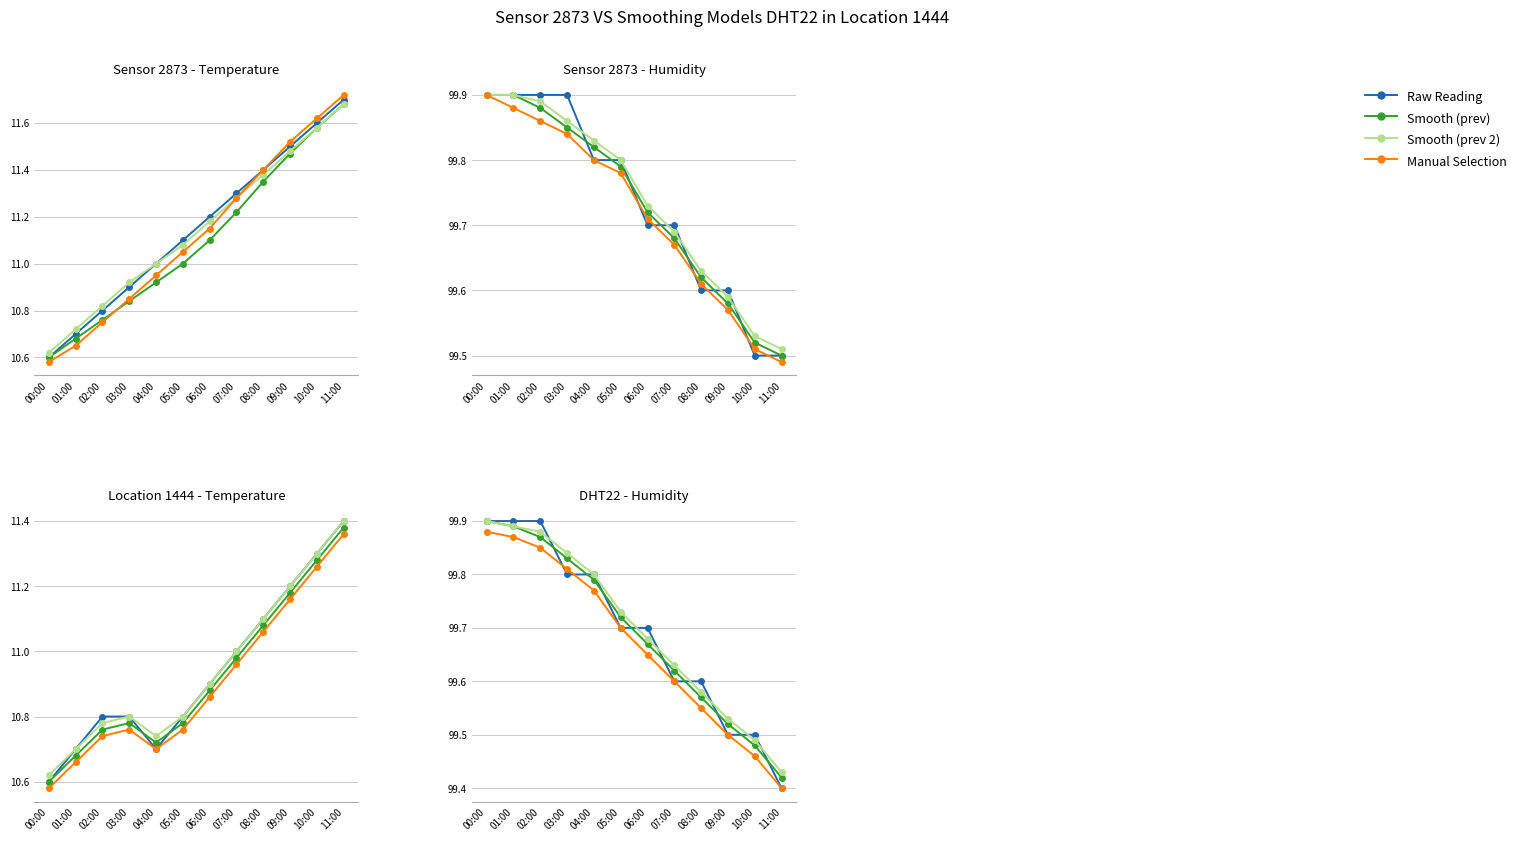

The Manual Selection series shows 99.8 at 03:00. True or false?

True